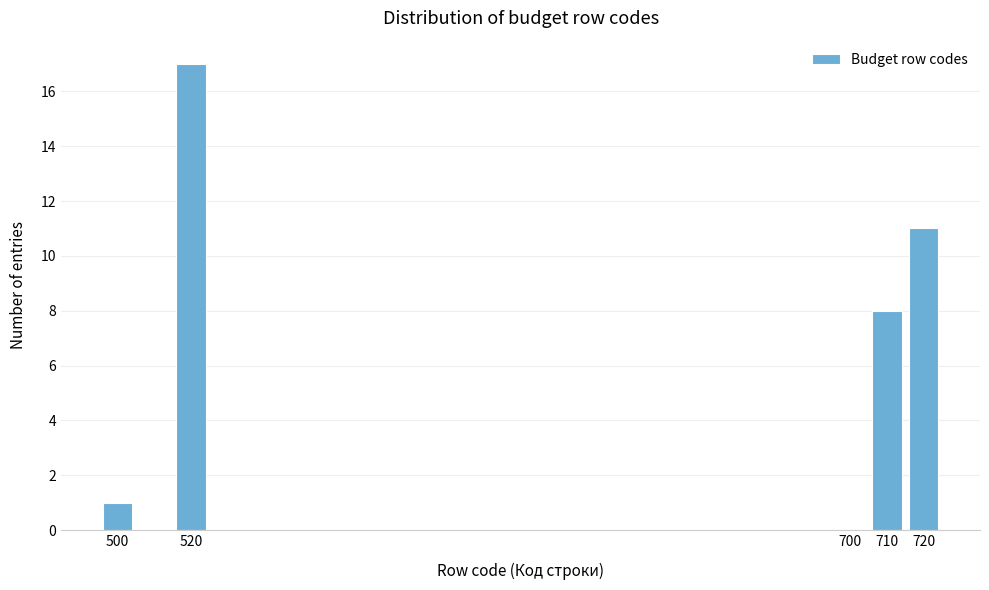

Reading left to right, list all the values displayed in this chart.

500=1	520=17	700=0	710=8	720=11